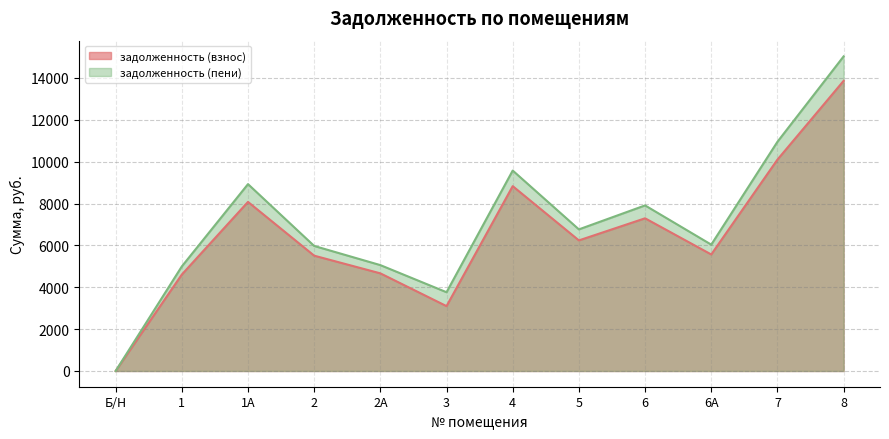

Between 7 and 8, which series saw the biggest shift?

задолженность (пени)